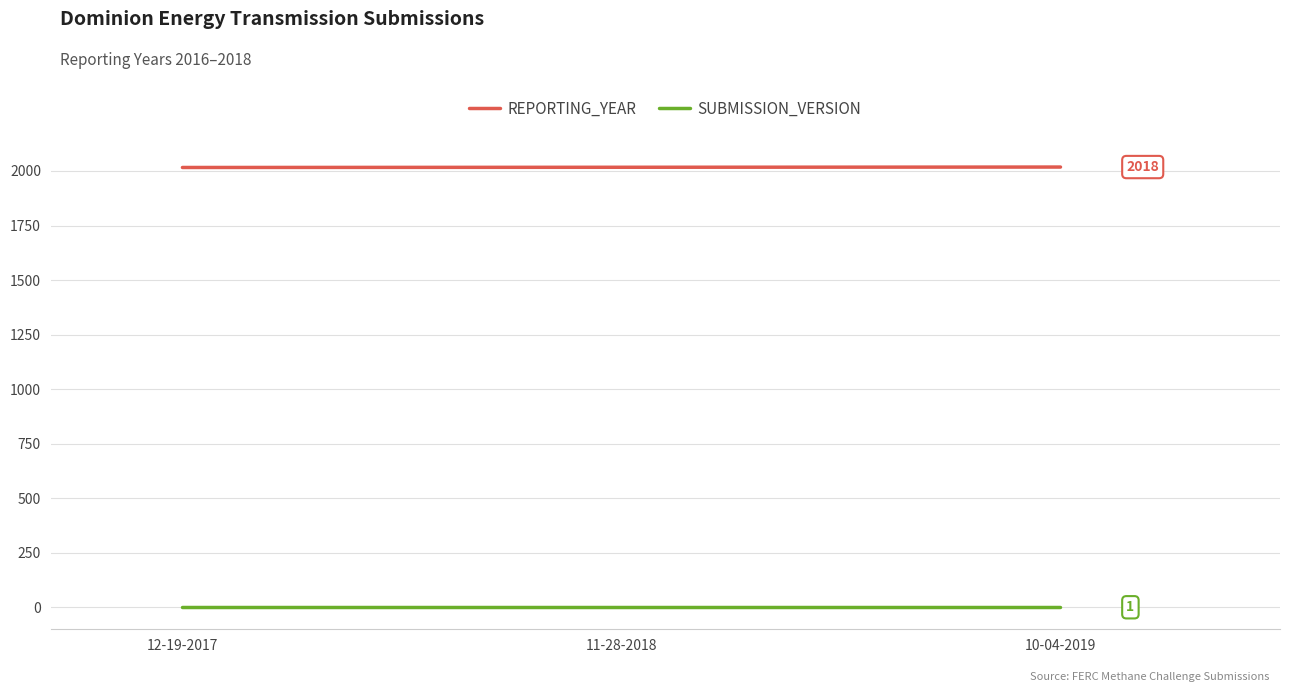

List the series in order of their peak value, lowest first.

SUBMISSION_VERSION, REPORTING_YEAR